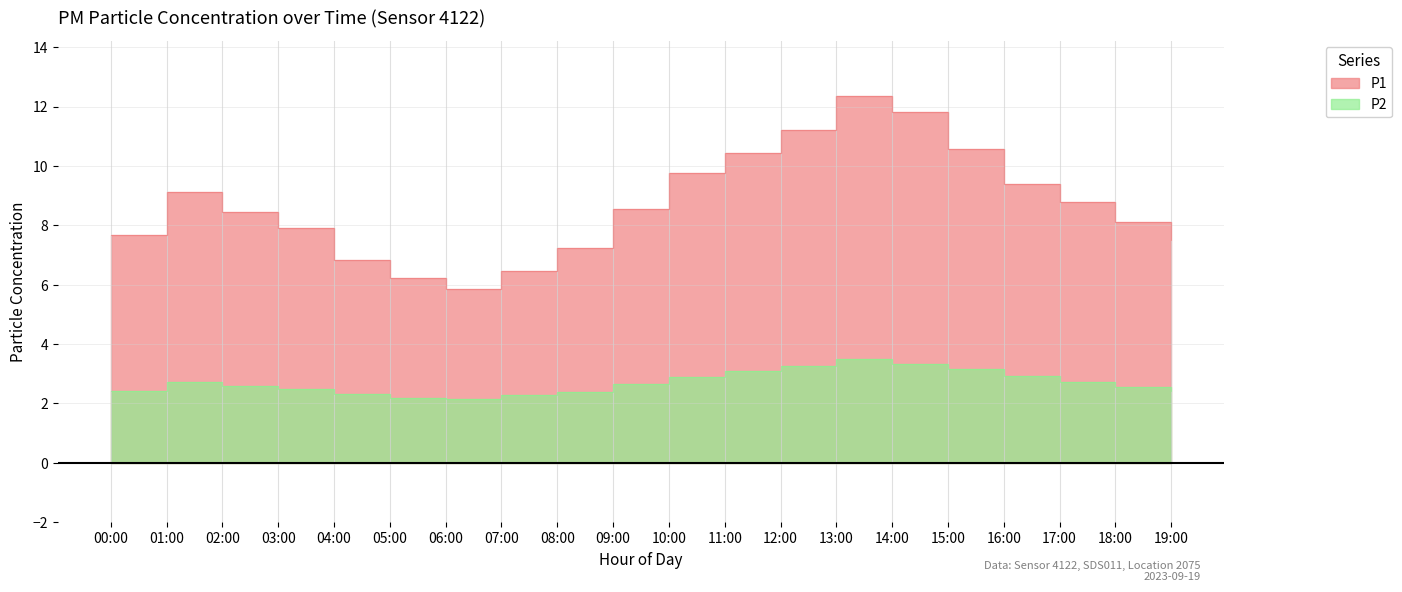

In P1, how many points are lower than both neighbors (excluding endpoints)?

1